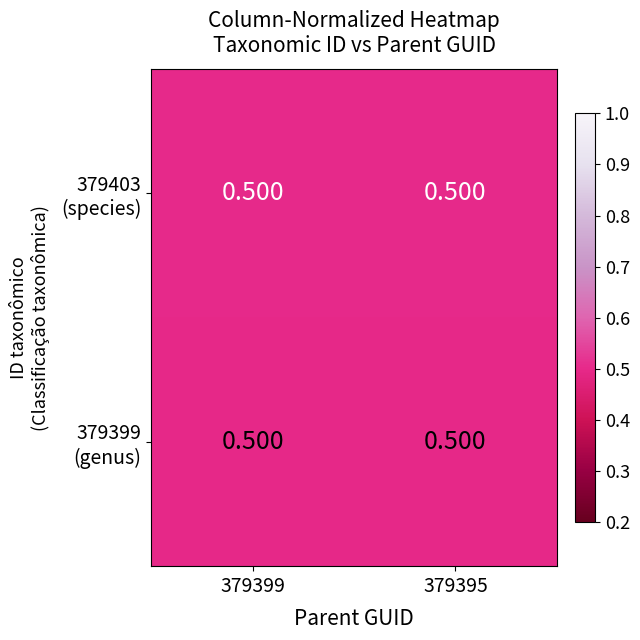

Which series has the widest spread of values?

379403 (species)